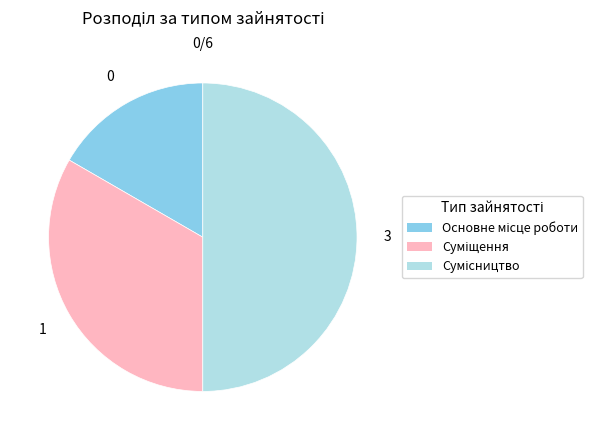

To the nearest percent, what is the combined percentage of Сумісництво and Суміщення?

83%